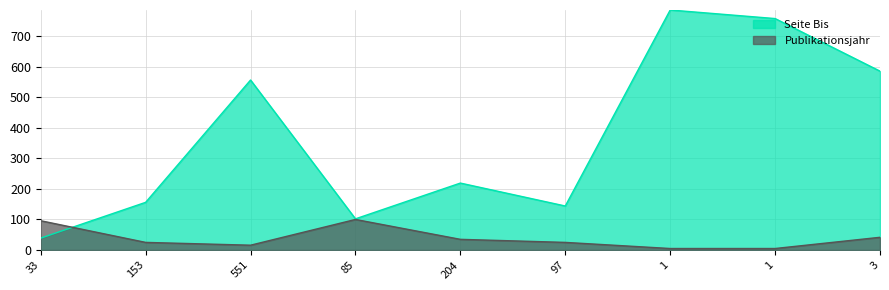

List the series in order of their peak value, highest first.

Seite Bis, Publikationsjahr